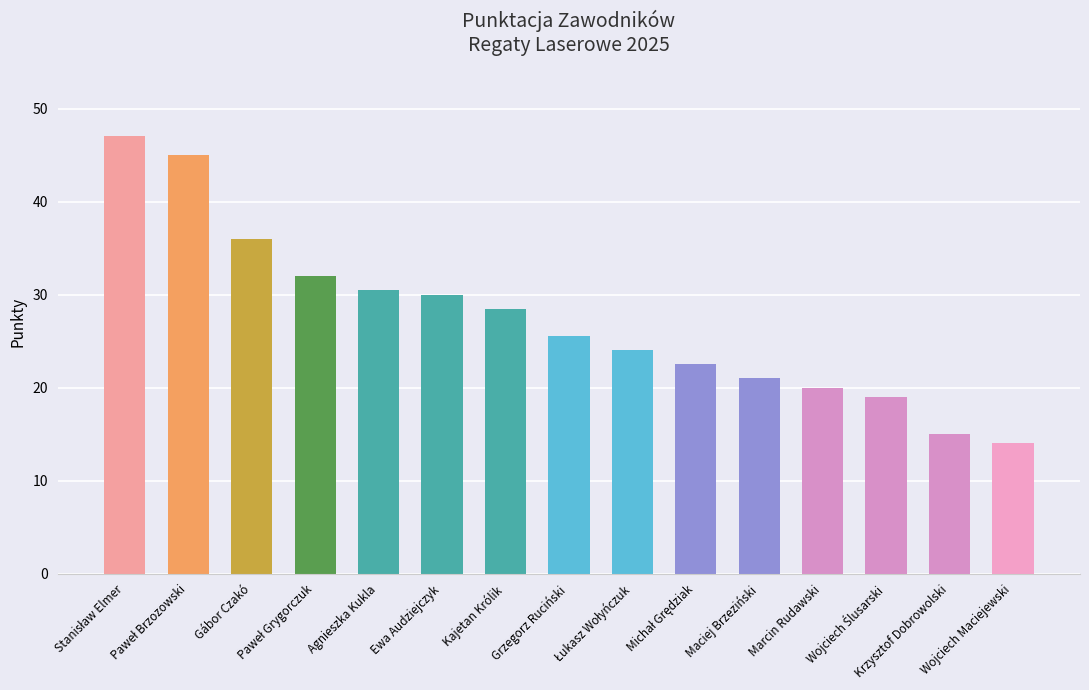

Is it true that the value at Agnieszka Kukla is 48.1?

False